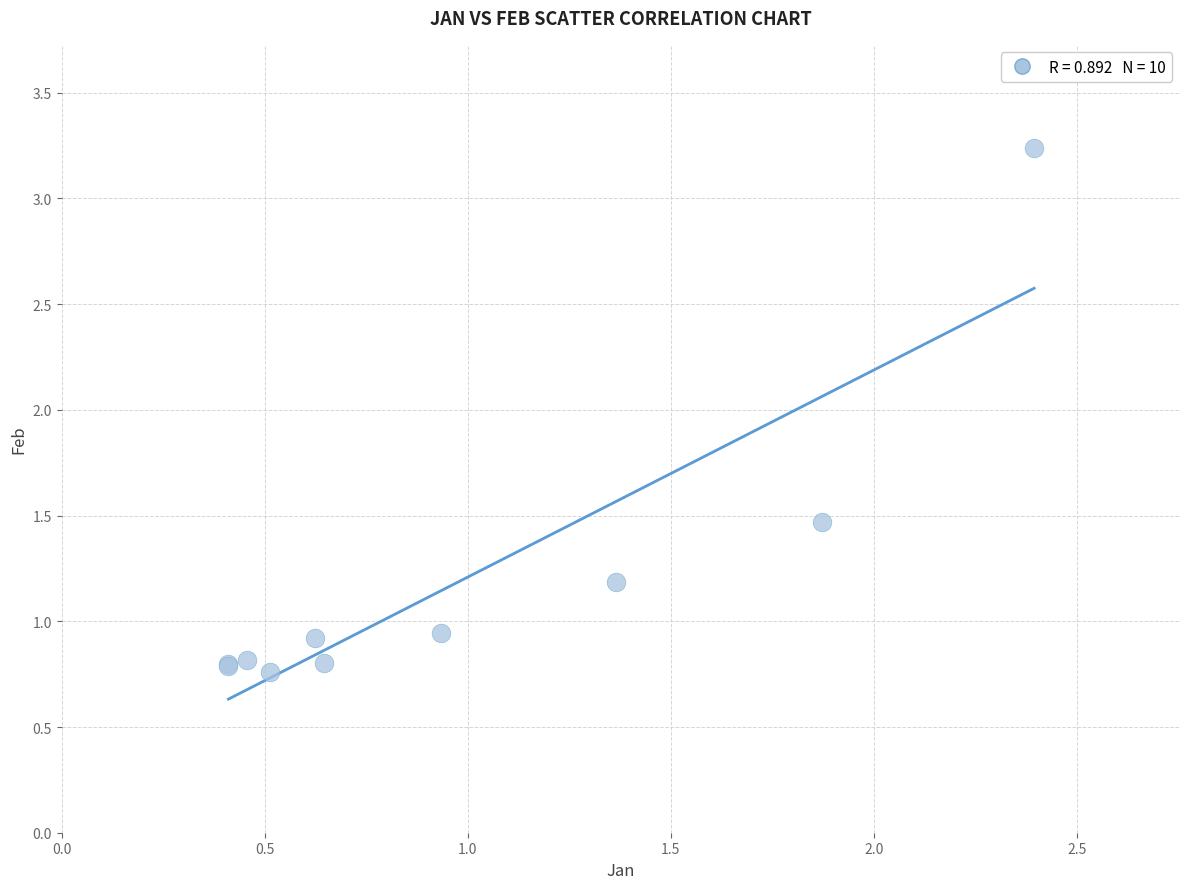

What Y value in the scatter plot is closest to 2?

1.5